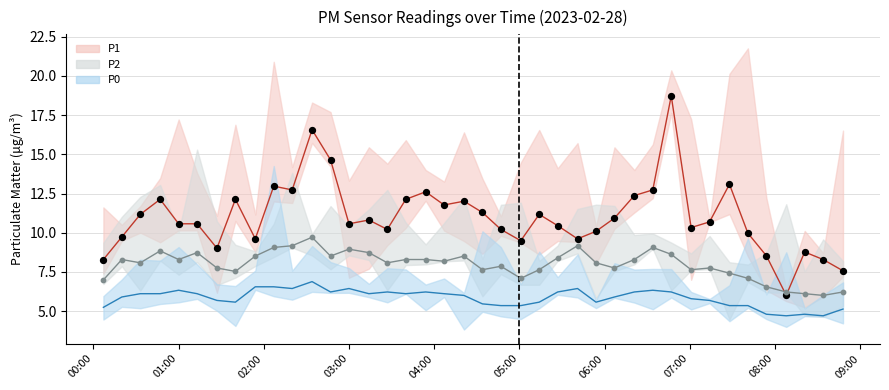

Which series has the widest spread of Y values?

P1